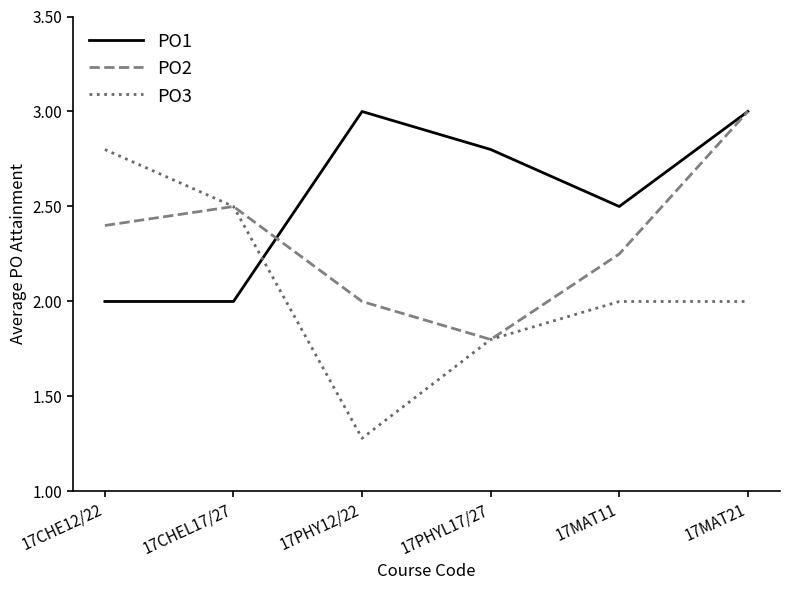

At which label does PO3 reach its minimum?

17PHY12/22